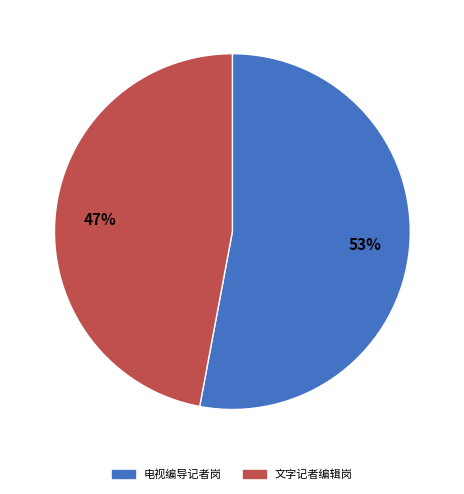

To the nearest percent, what is the average slice percentage?

50%